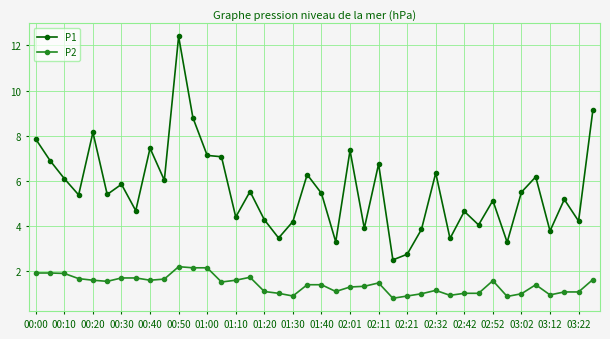

What is the value of the P1 point at the 10th from the left?

6.0